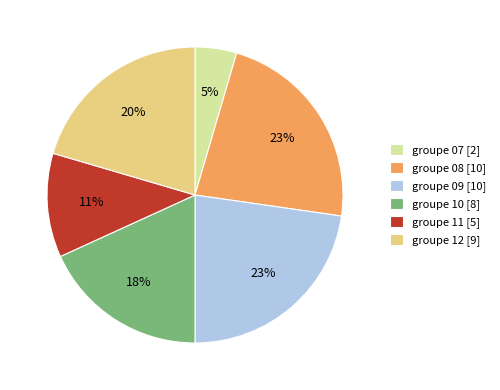

What percentage is the groupe 11 [5] slice, to the nearest percent?

11%